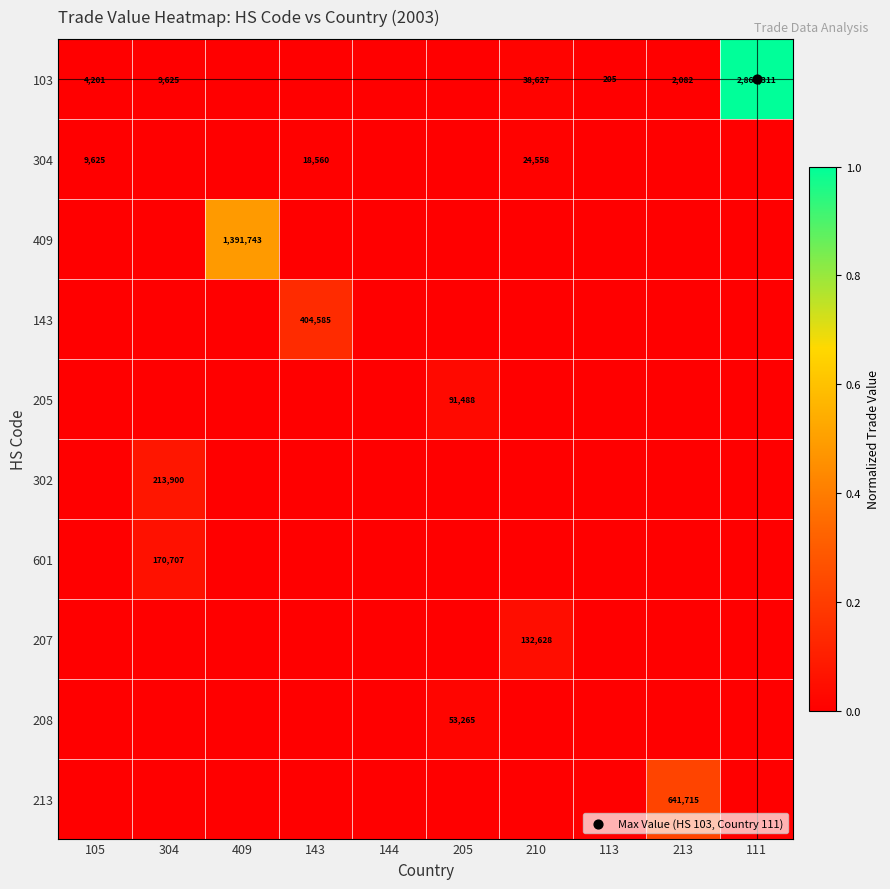

How many values in 409 are above zero?

1